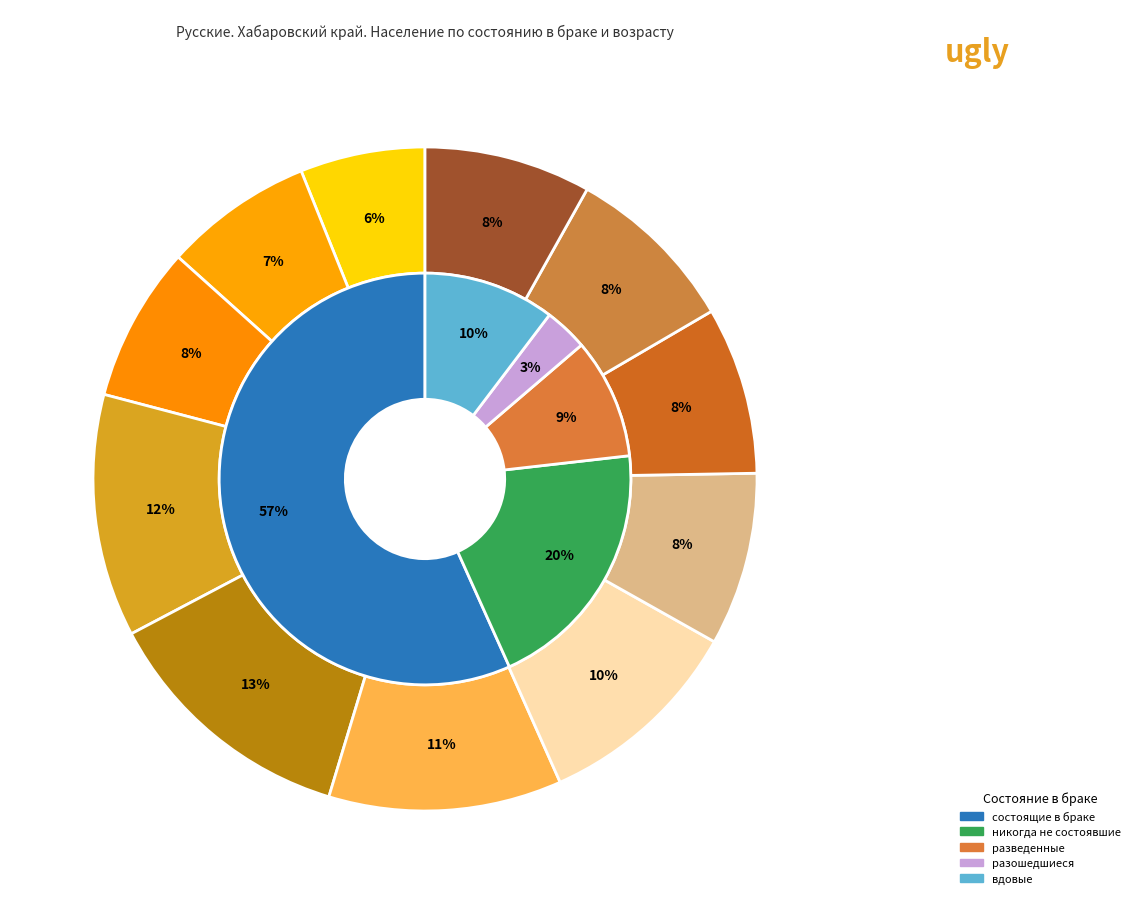

The 65 - 69 slice represents 1% of the pie. True or false?

False